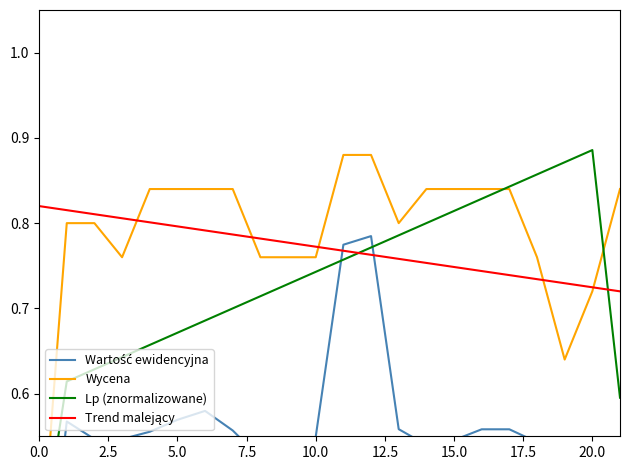

How many Lp (znormalizowane) values are between 0 and 1?

22